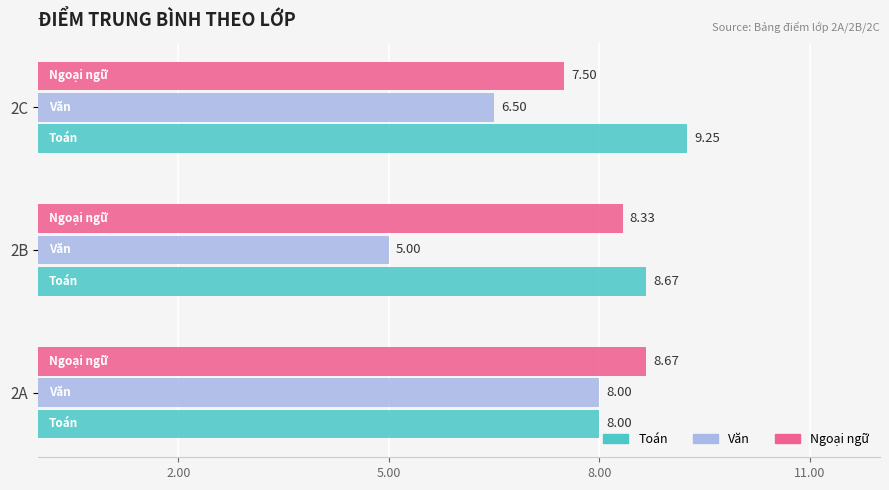

What is the maximum value for Ngoại ngữ?

8.7